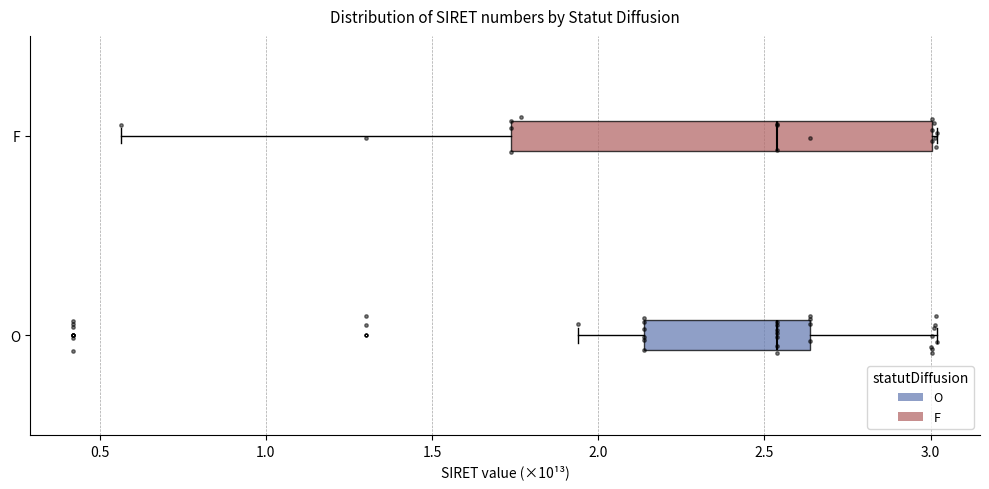

Where does the median line of the box for O sit on the x-axis? The values are not printed on the chart, so give them approximately, as read against the axis.

2.55